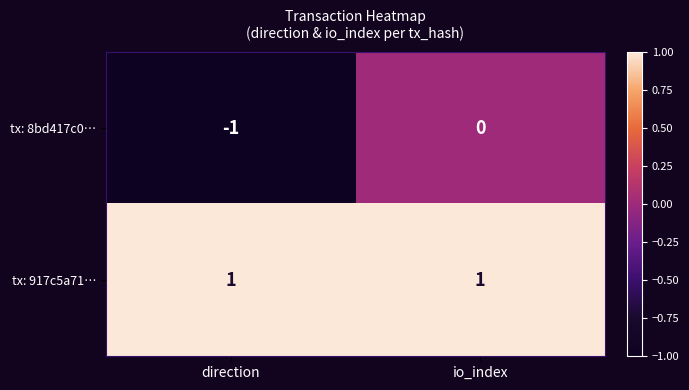

How many distinct data groups are displayed?

2